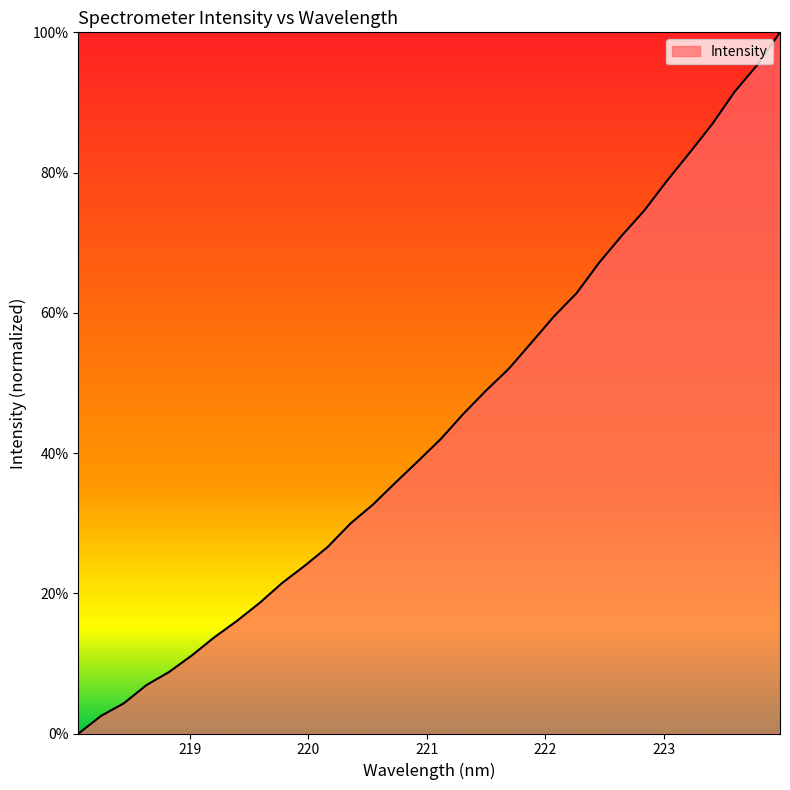

How many distinct data groups are displayed?

1